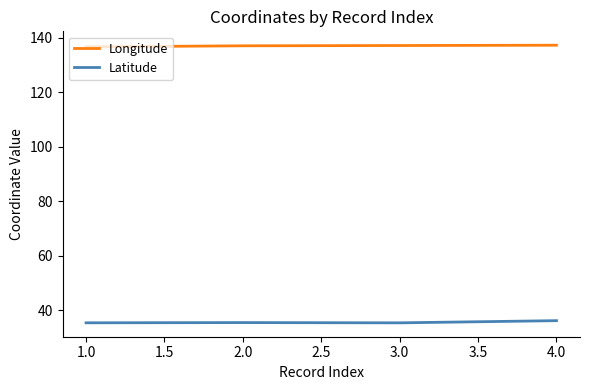

Rank the series by their average value, from highest to lowest.

Longitude, Latitude